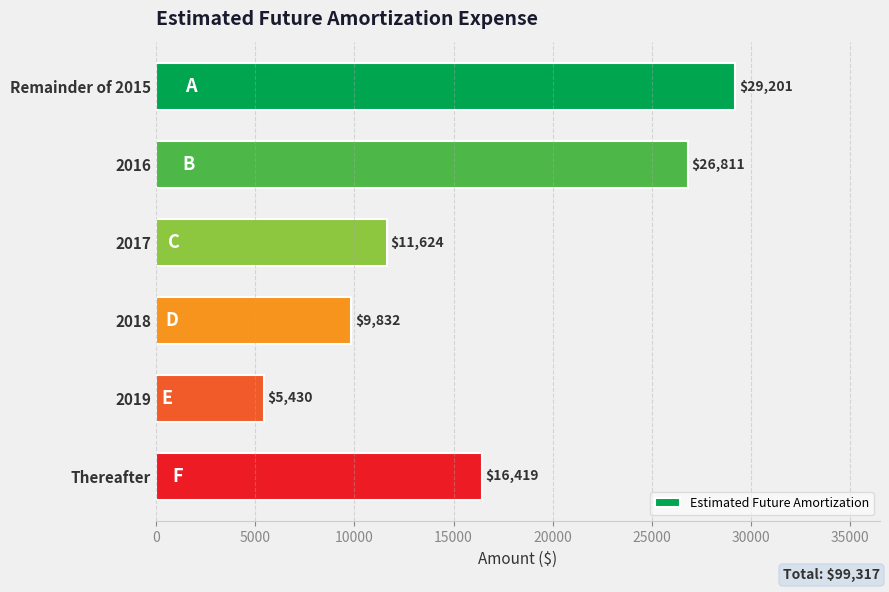

How many categories are shown in the chart?

6